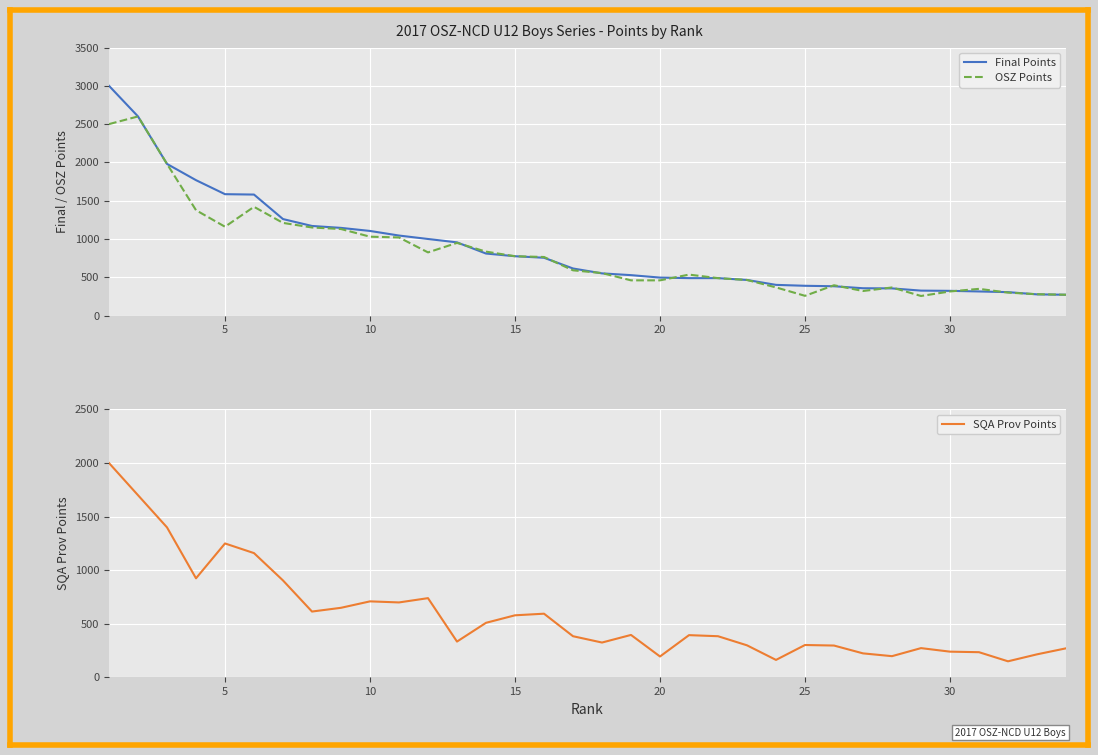

True or false: SQA Prov Points and Final Points cross at least once.

False